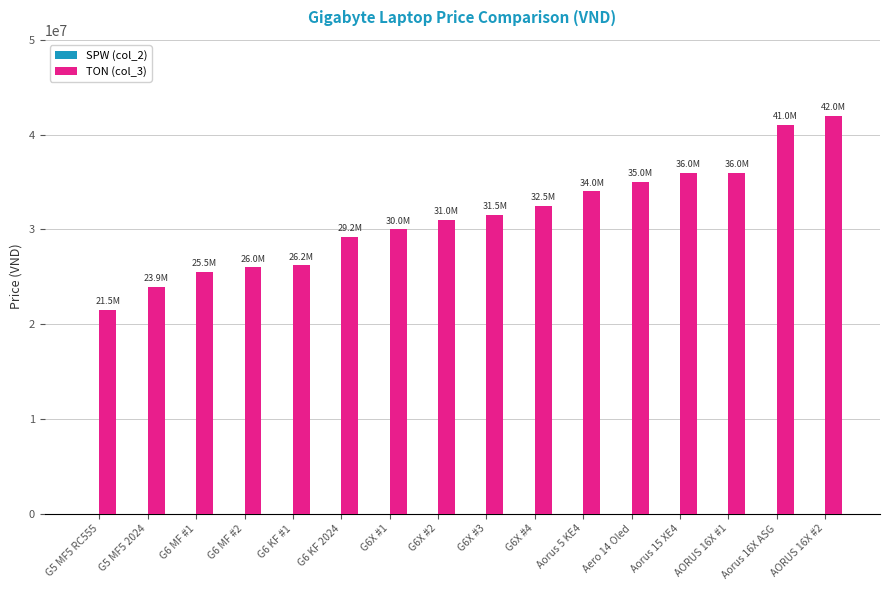

Reading left to right, extract all data points from this chart.

21490000	23890000	25490000	25990000	26190000	29190000	29990000	30990000	31490000	32490000	33990000	34990000	35990000	35990000	40990000	41990000